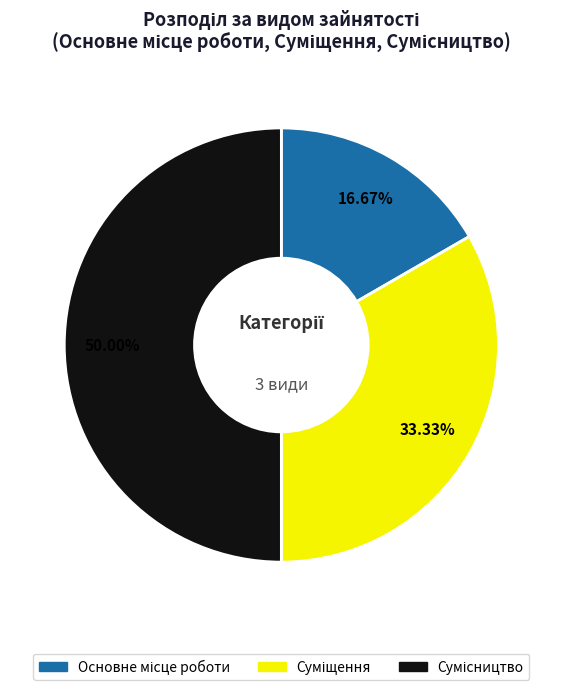

The Сумісництво slice represents 62% of the pie. True or false?

False